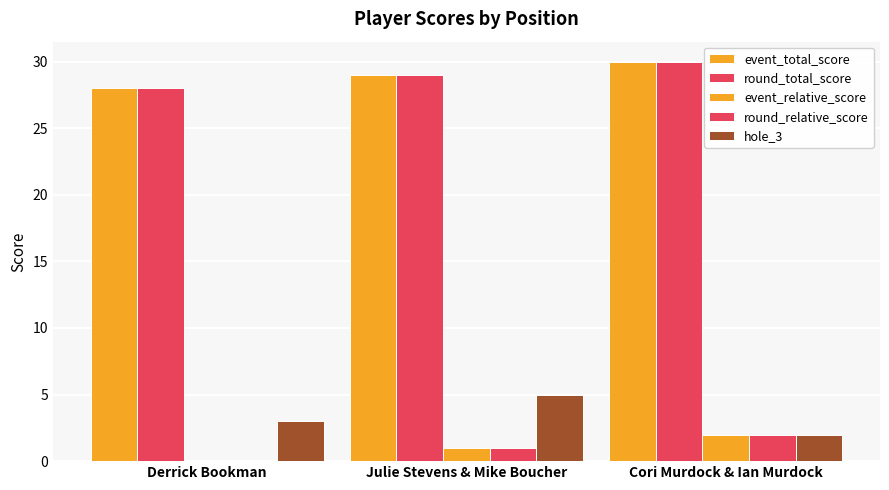

How many data points does each series have?

3